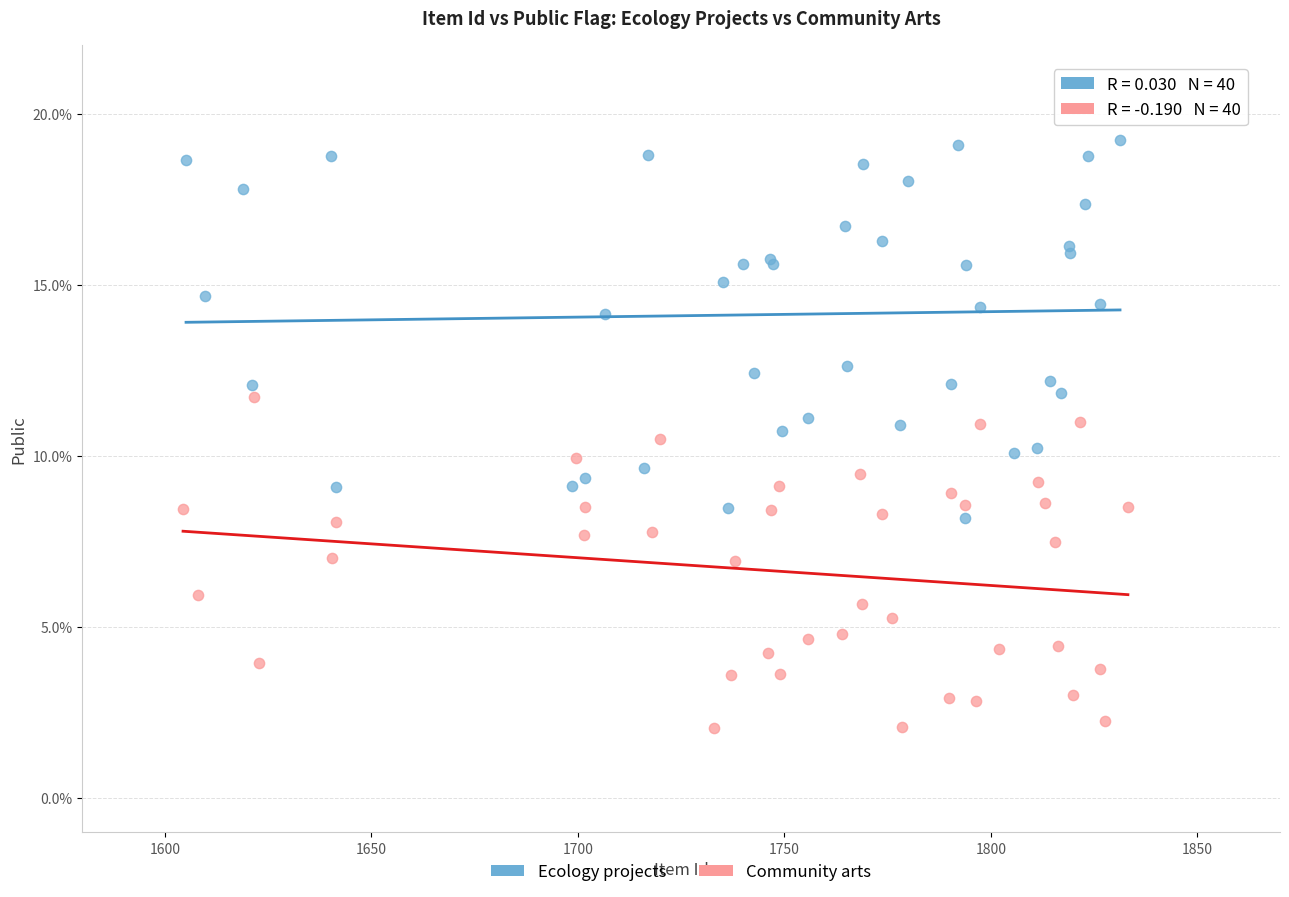

Which series has the largest Y range (max minus min)?

Ecology projects